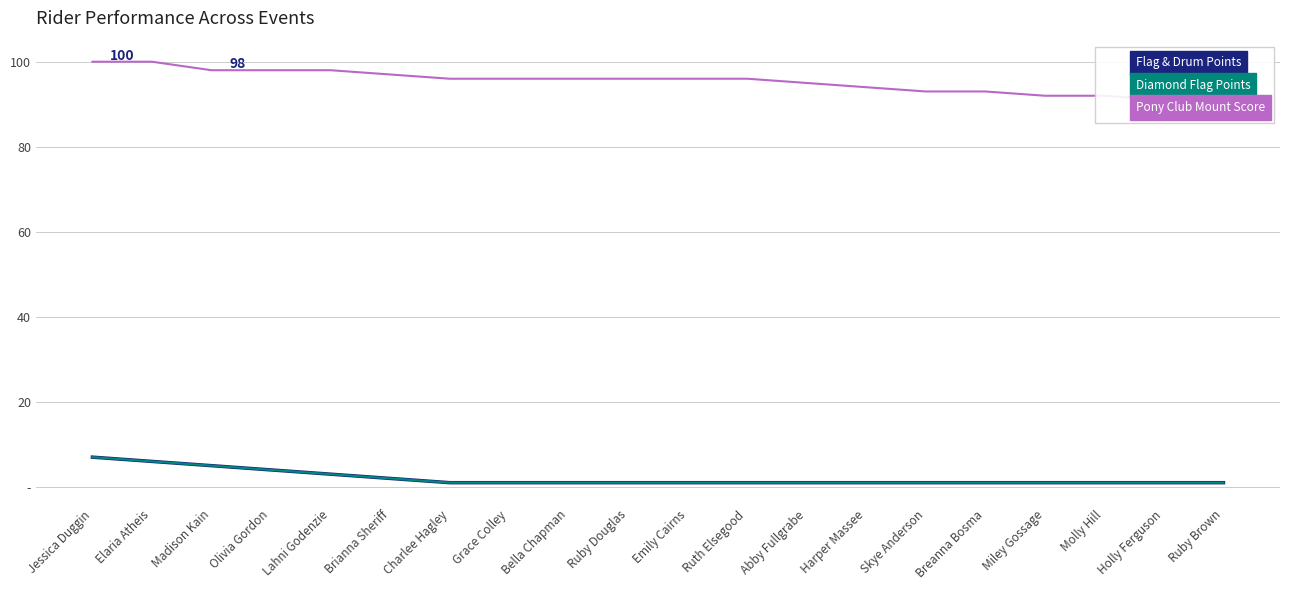

Does the chart have visible grid lines?

Yes